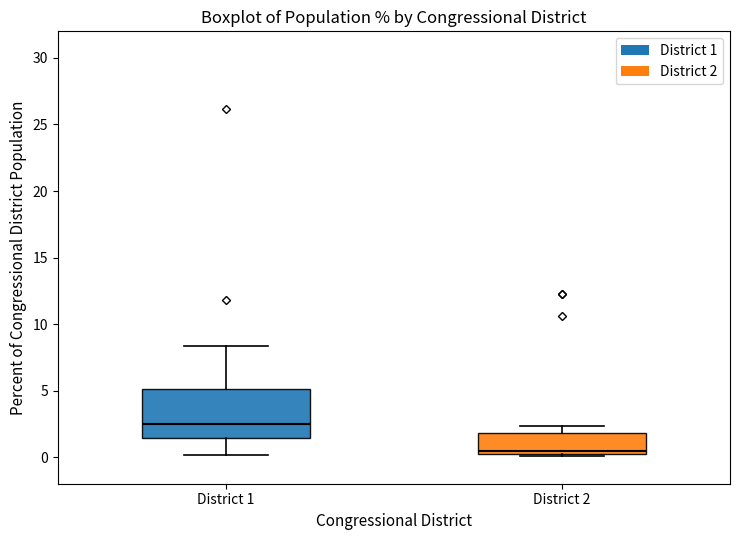

Reading left to right, transcribe this box plot: for each box, give where its median line is, the range the box spans, and where its two whiskers end, as read against the y-axis. The values are not printed on the chart, so give them approximately, as read against the axis.

District 1: median 2.5, box 1.5 to 5.0, whiskers 0.0 to 8.5
District 2: median 0.5 (just above the box's lower edge), box 0.5 to 2.0, whiskers 0.0 to 2.5